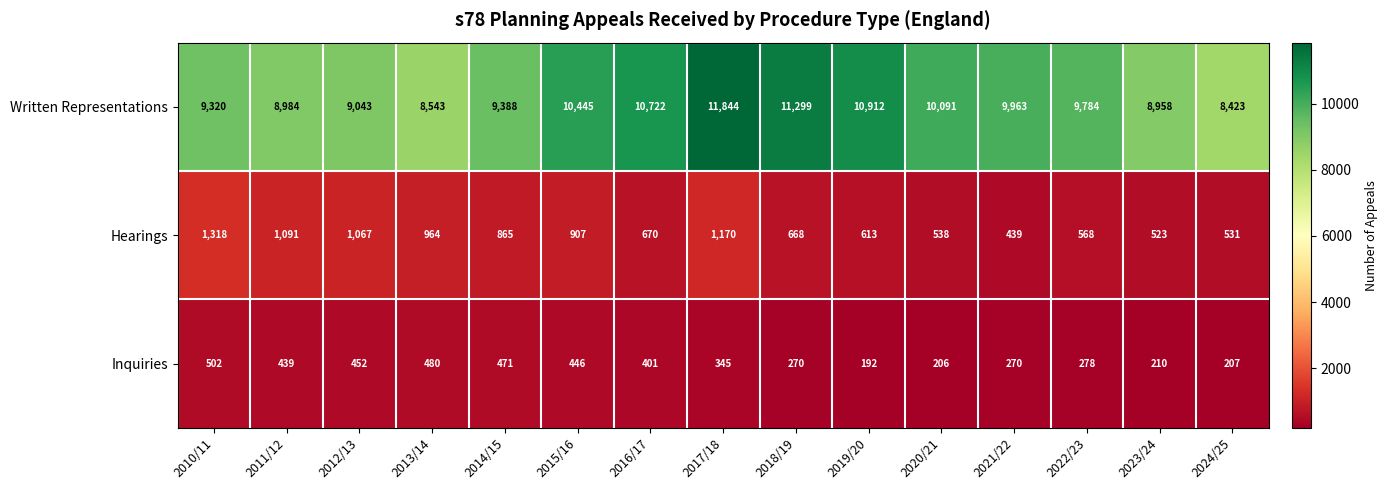

The value of Inquiries at 2014/15 is 309. True or false?

False